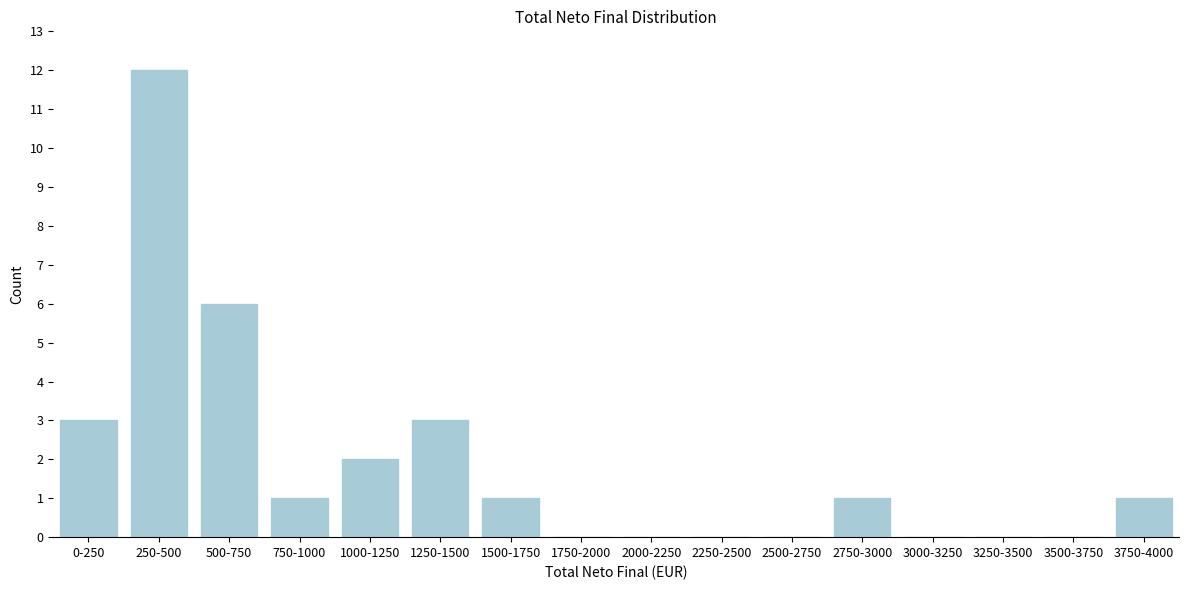

Reading left to right, extract all data points from this chart.

0-250=3	250-500=12	500-750=6	750-1000=1	1000-1250=2	1250-1500=3	1500-1750=1	1750-2000=0	2000-2250=0	2250-2500=0	2500-2750=0	2750-3000=1	3000-3250=0	3250-3500=0	3500-3750=0	3750-4000=1